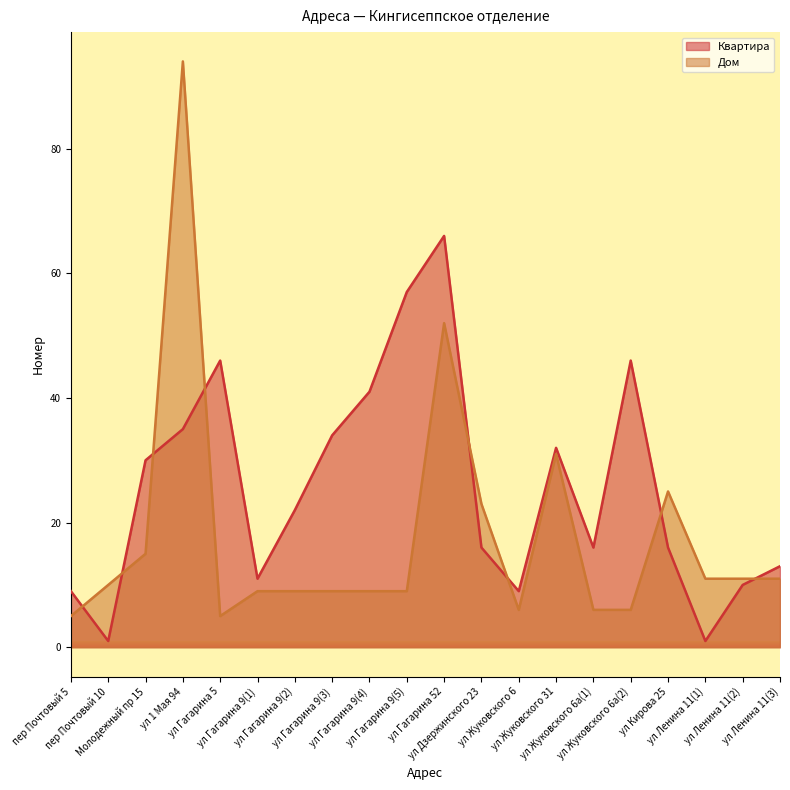

What is the difference between the second highest and minimum values in the Дом series?

47